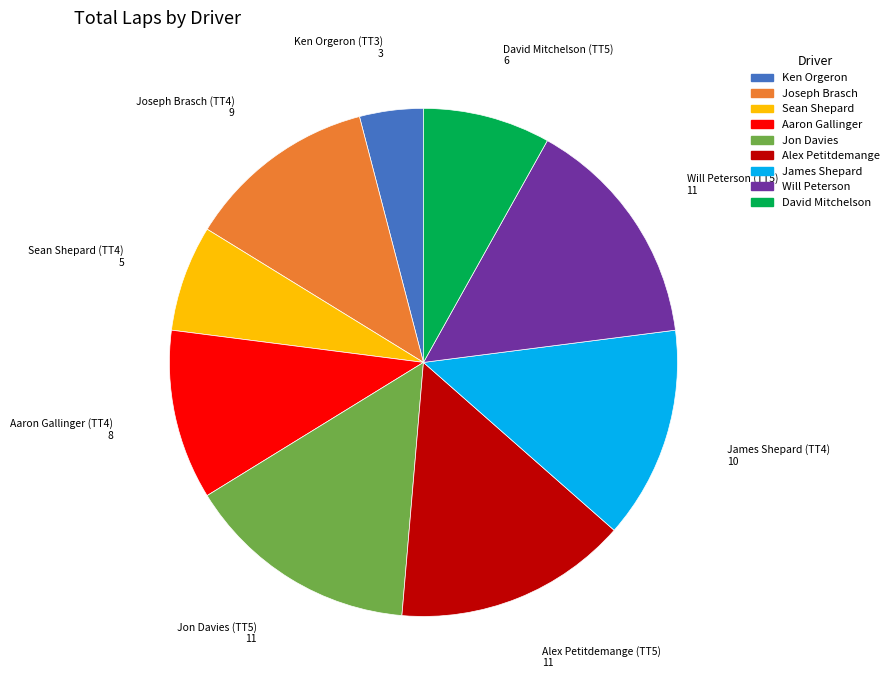

Count the number of slices in the pie.

9